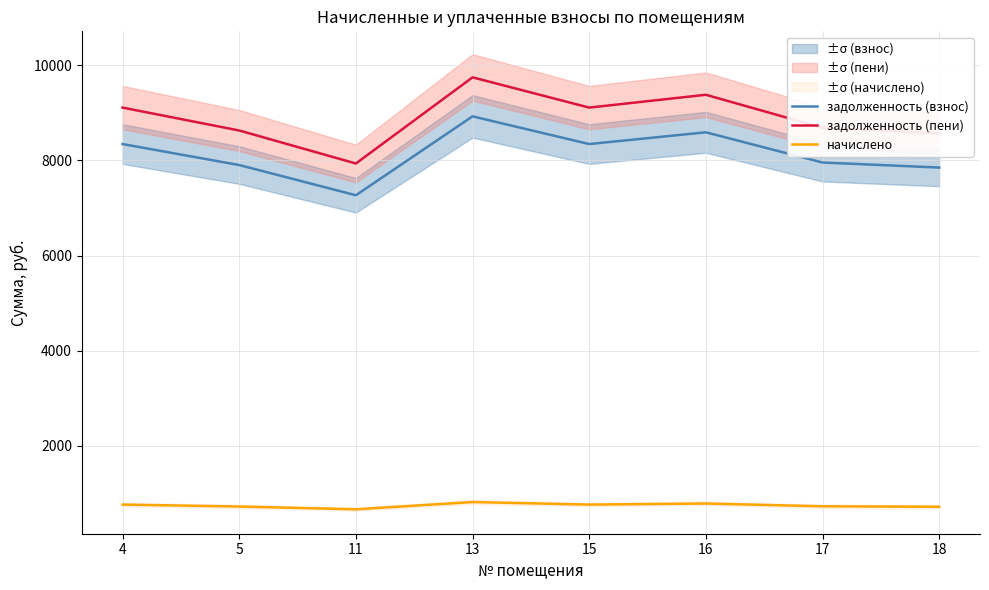

What is the value of the начислено point at the 8th from the left?

720.9